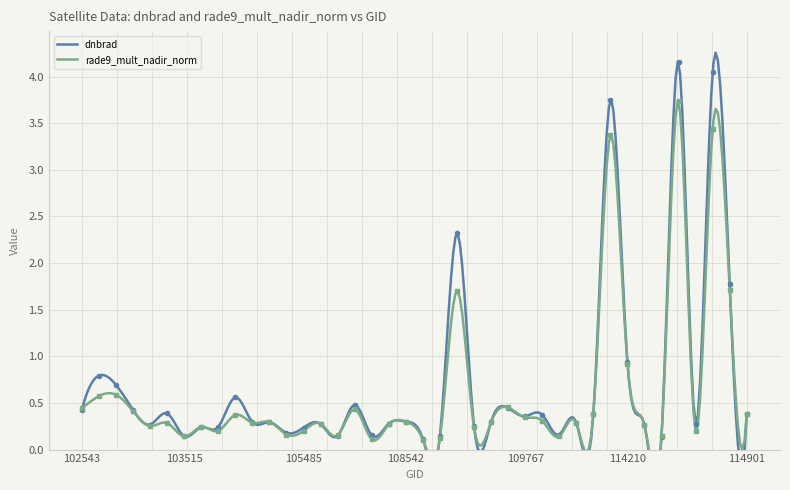

True or false: rade9_mult_nadir_norm has a value of 0.2 at 108888.

False